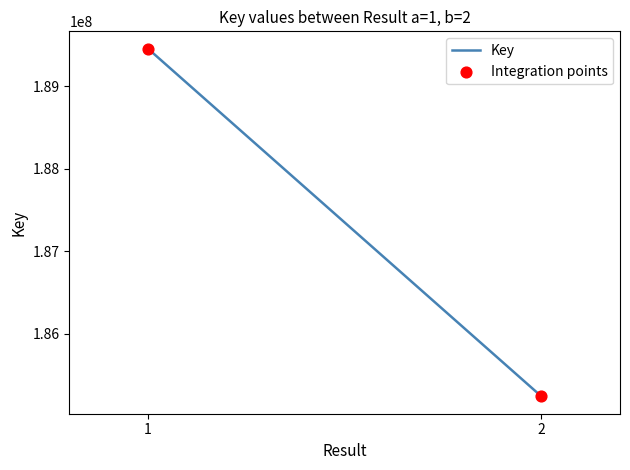

Approximately how many times larger is the value at 1 compared to 2?

1.0